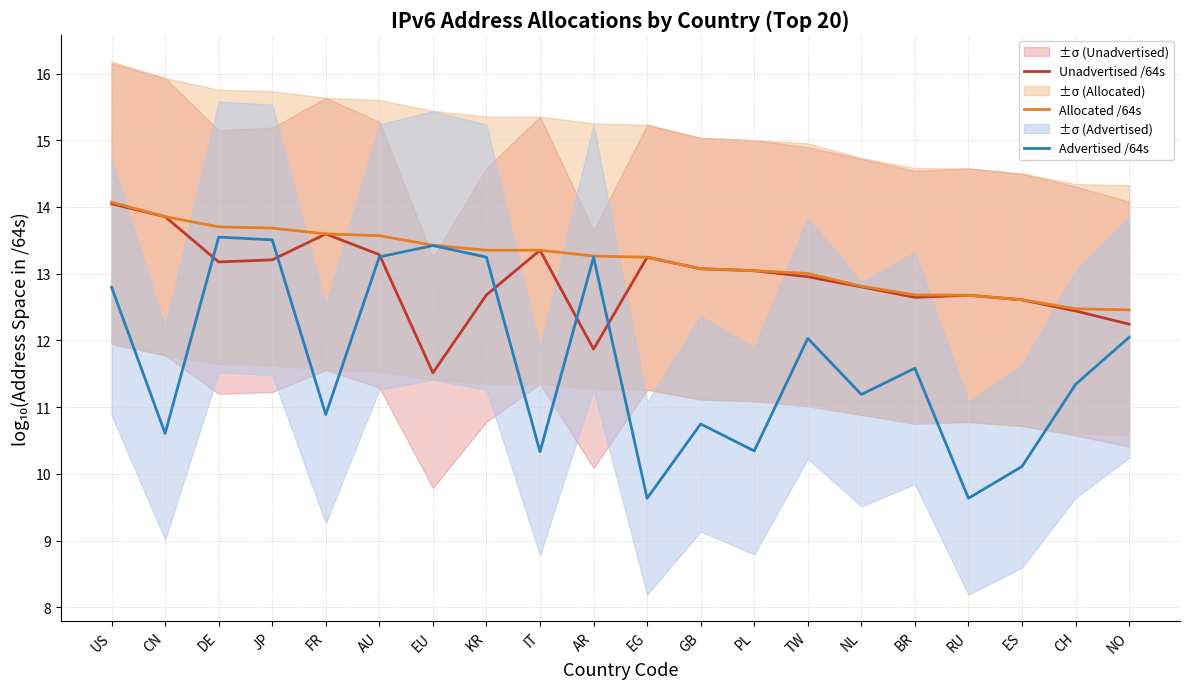

Between CN and EU, which series saw the biggest shift?

Advertised /64s